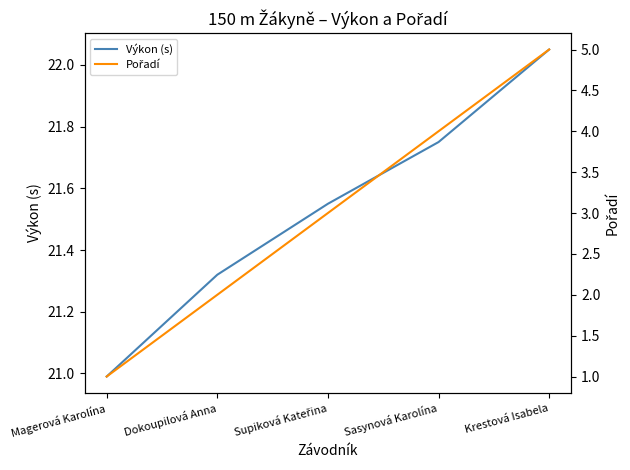

What is the difference between the maximum and minimum values in the Pořadí series?

4.0